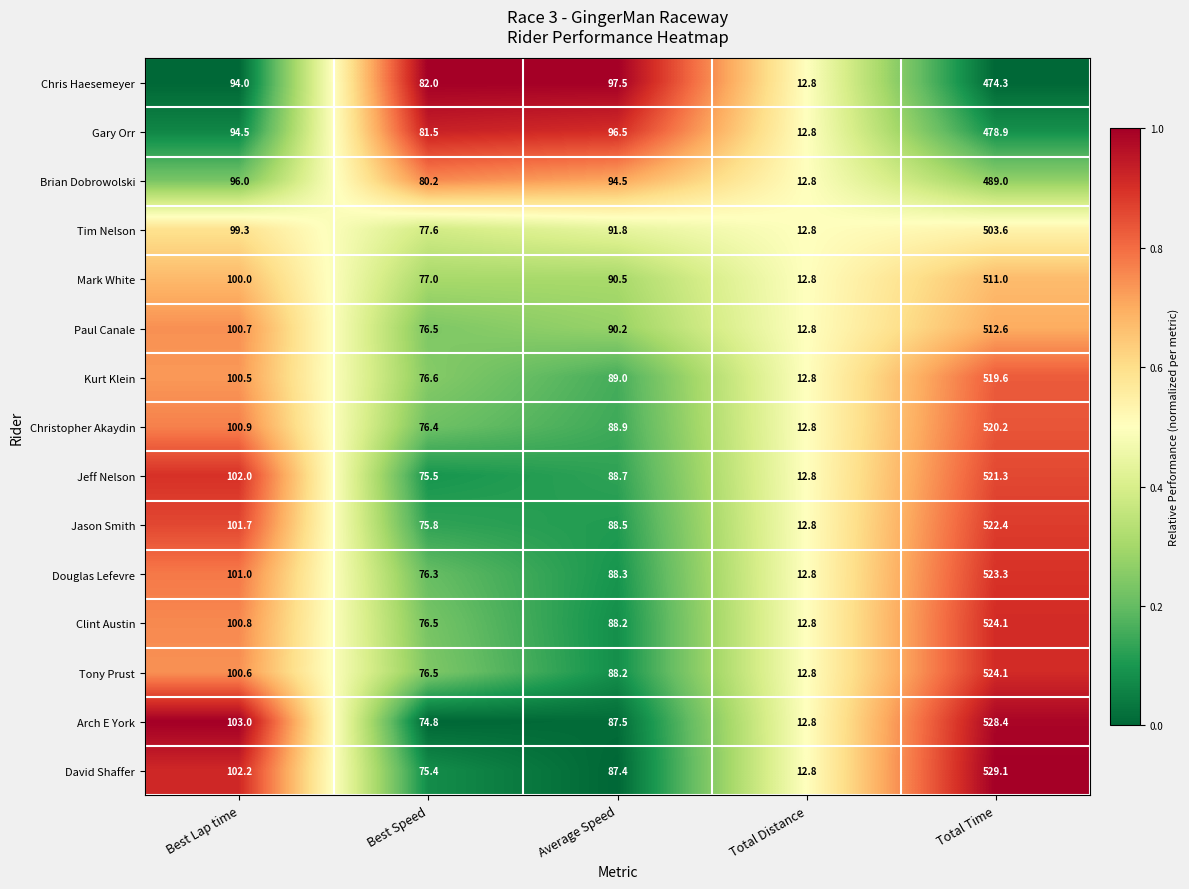

Which series has the largest total across all categories?

David Shaffer